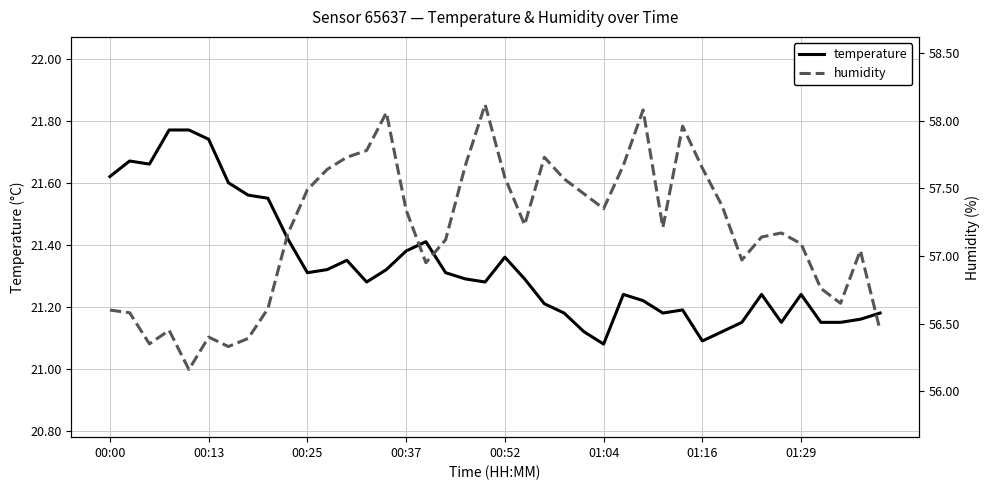

The temperature series shows 11.7 at 14. True or false?

False